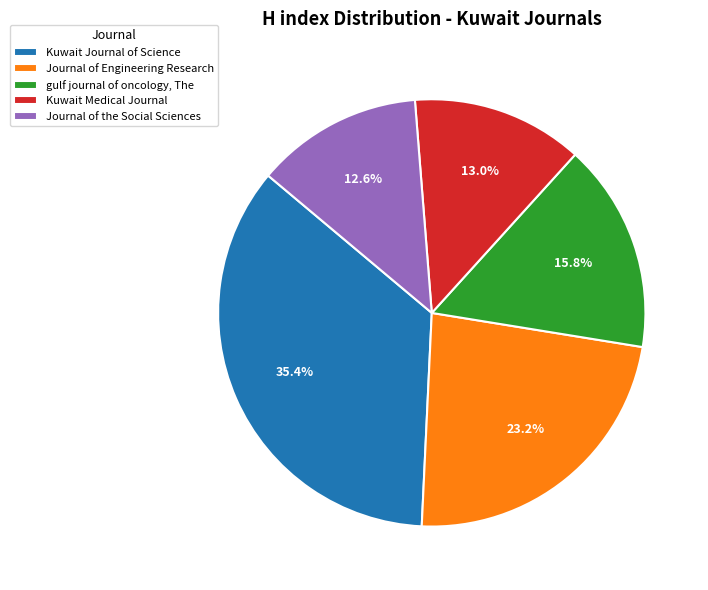

What is the ratio of the value at gulf journal of oncology, The to the value at Kuwait Journal of Science?

0.4